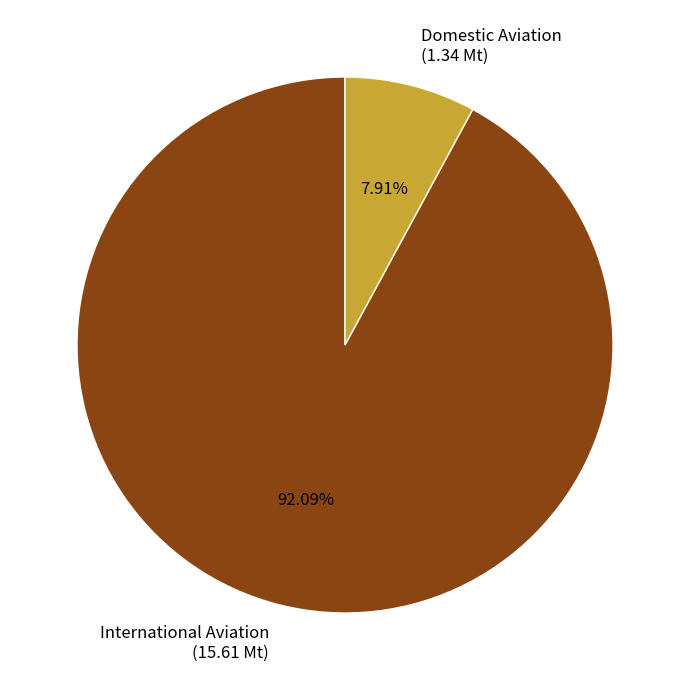

What is the largest slice in the pie chart?

International Aviation